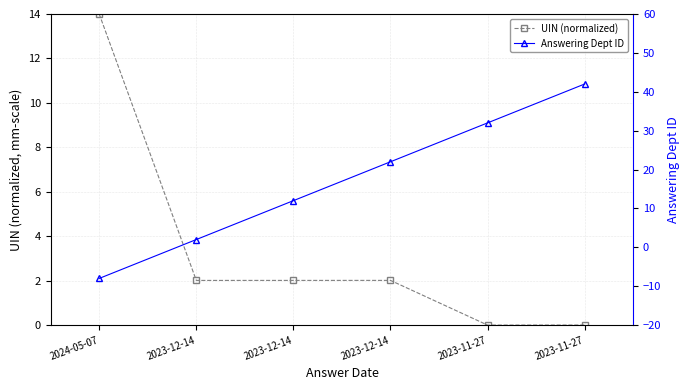

What is the label of the 5th point from the right?

2023-12-14